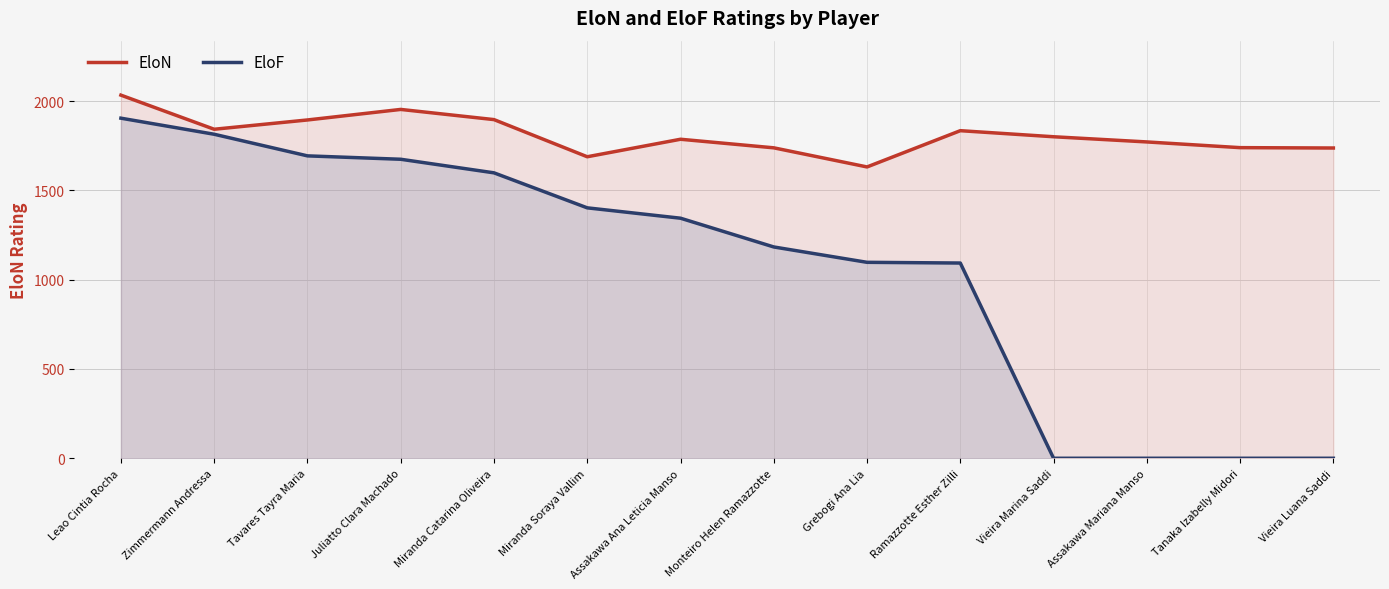

What is the highest value of the EloN series?

2033